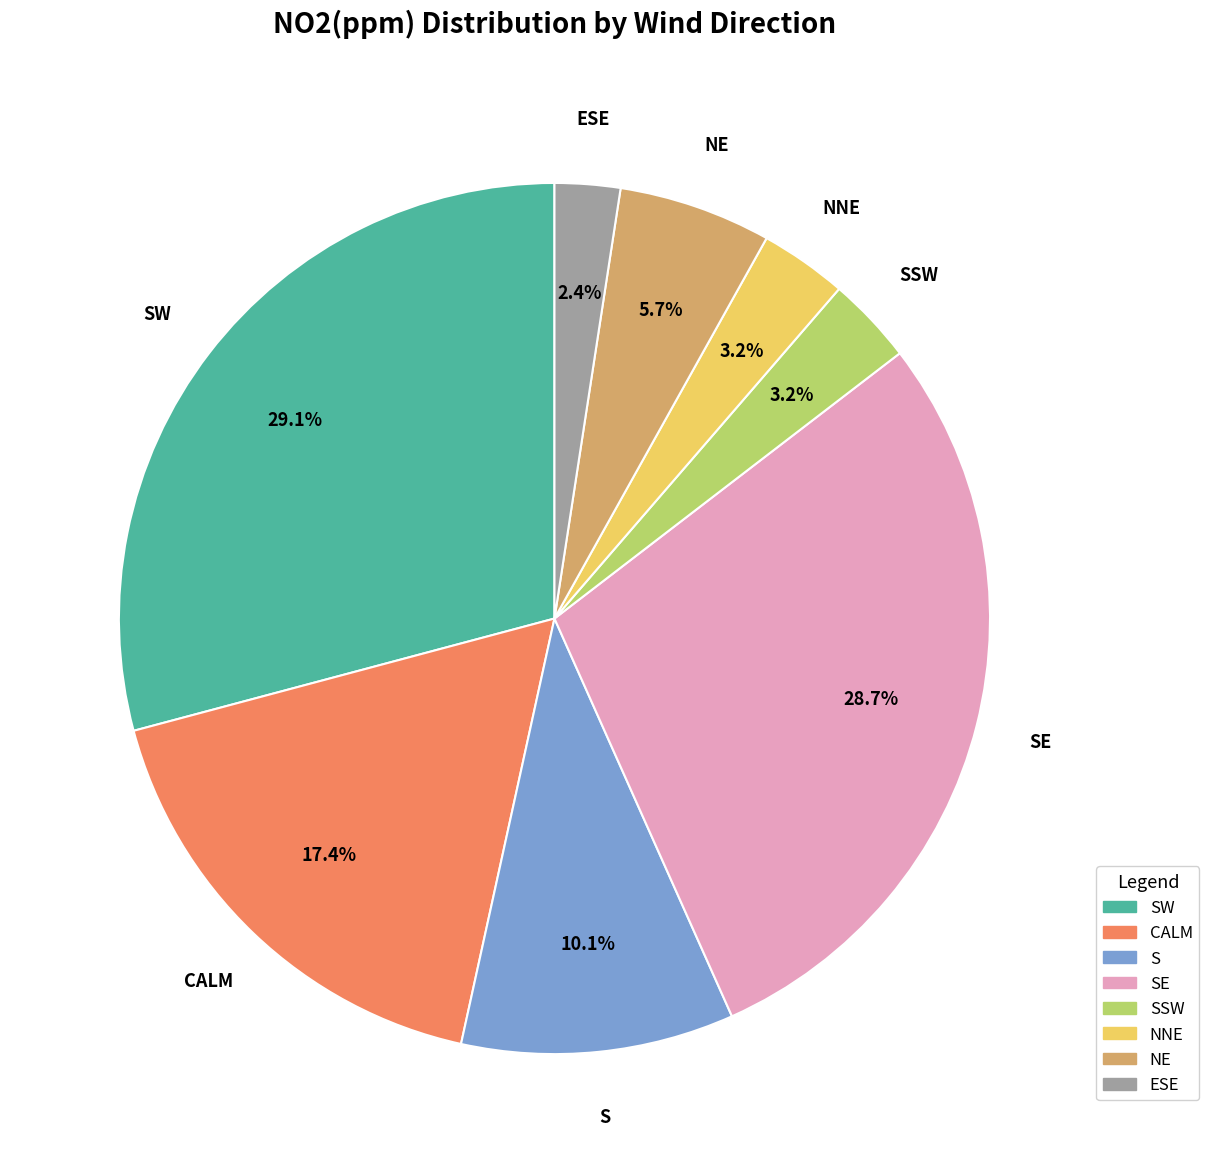

Is there any slice that represents more than half of the pie?

No